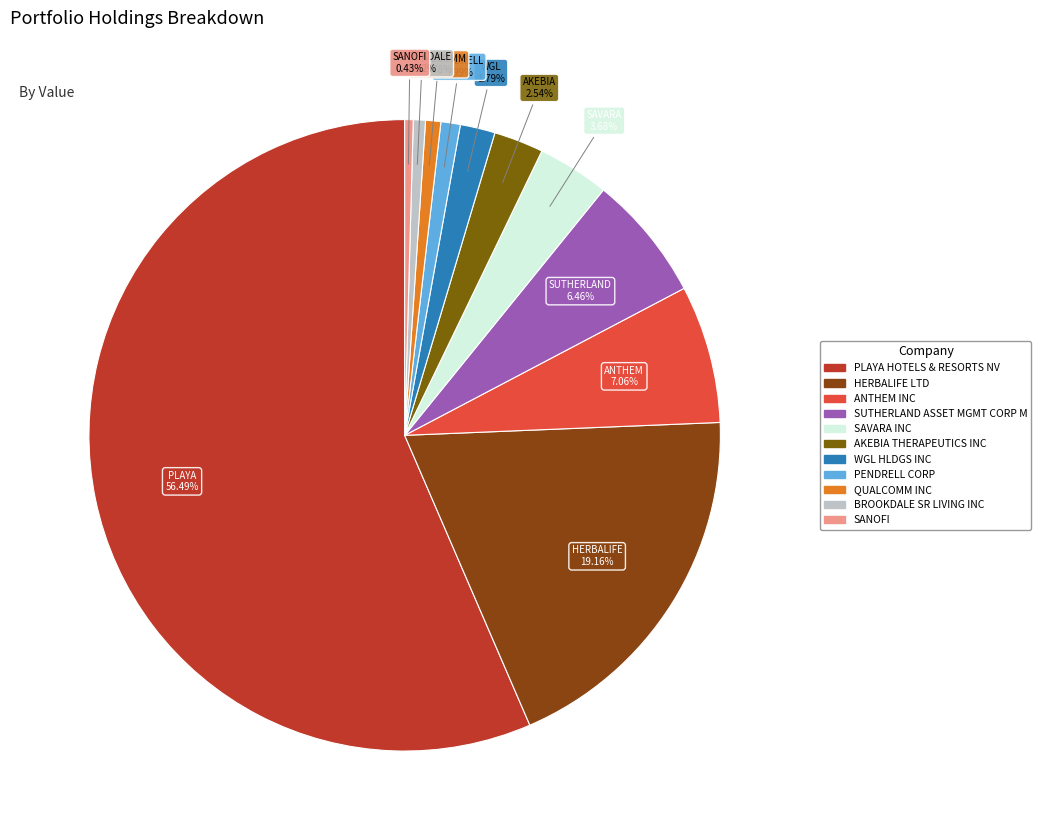

How many slices are in this pie chart?

11